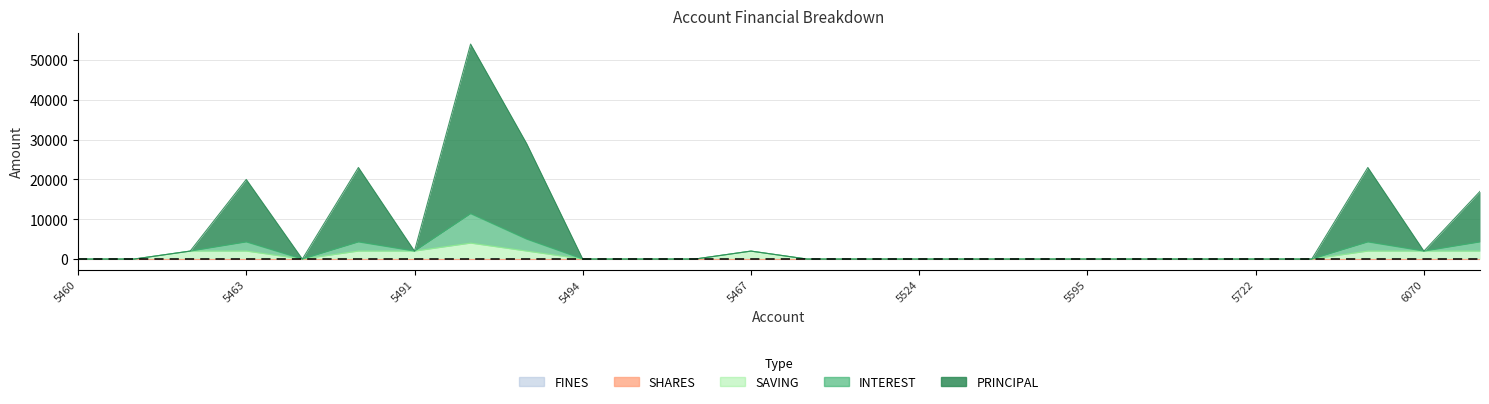

At 401005467, list the series in order from largest to smallest.

SAVING, PRINCIPAL, INTEREST, SHARES, FINES